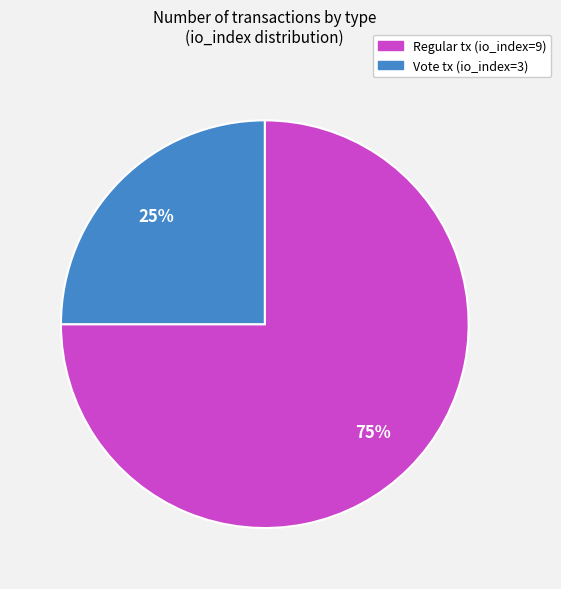

Does any single category account for the majority?

Yes